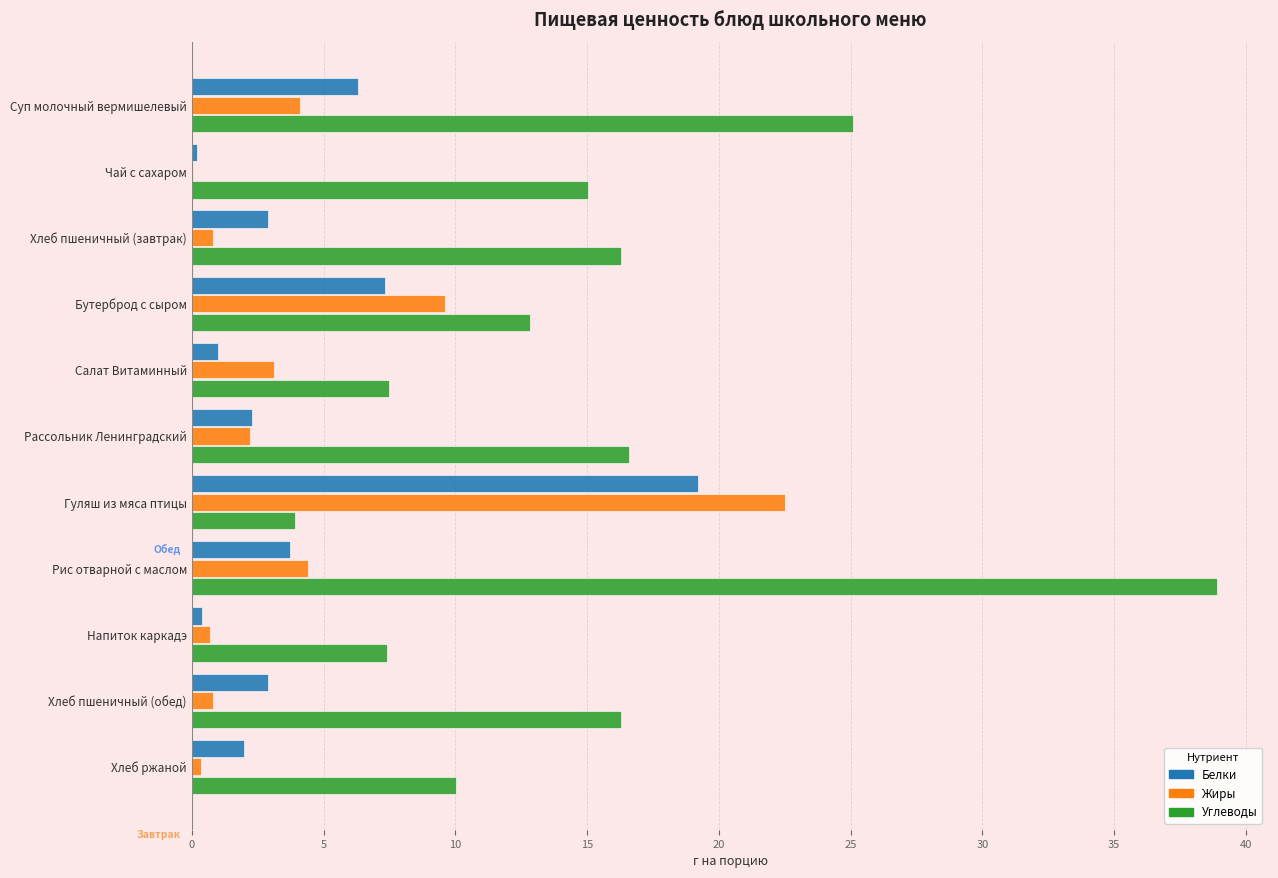

The Белки series shows 1.2 at Хлеб пшеничный (завтрак). True or false?

False